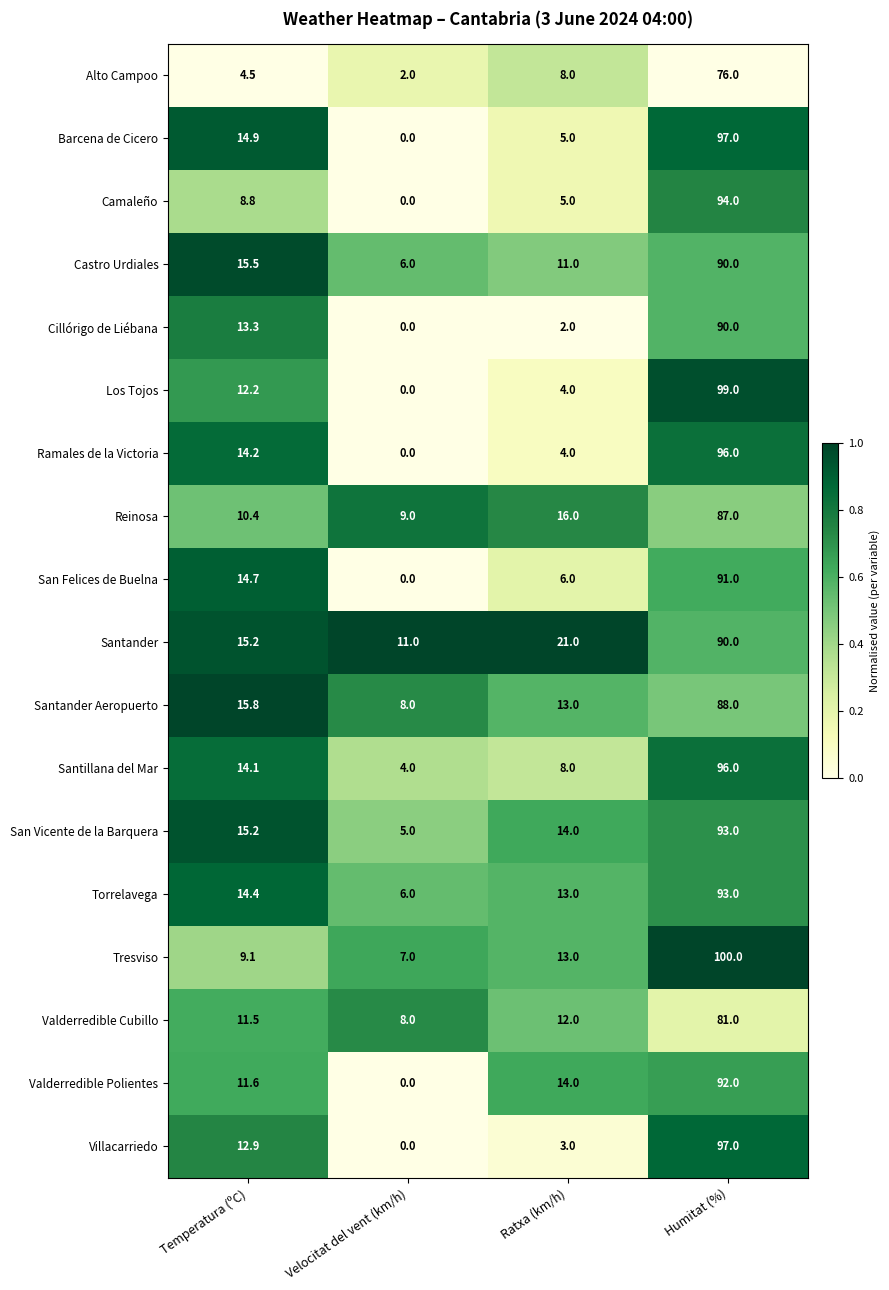

What is the highest value of the Torrelavega series?

93.0